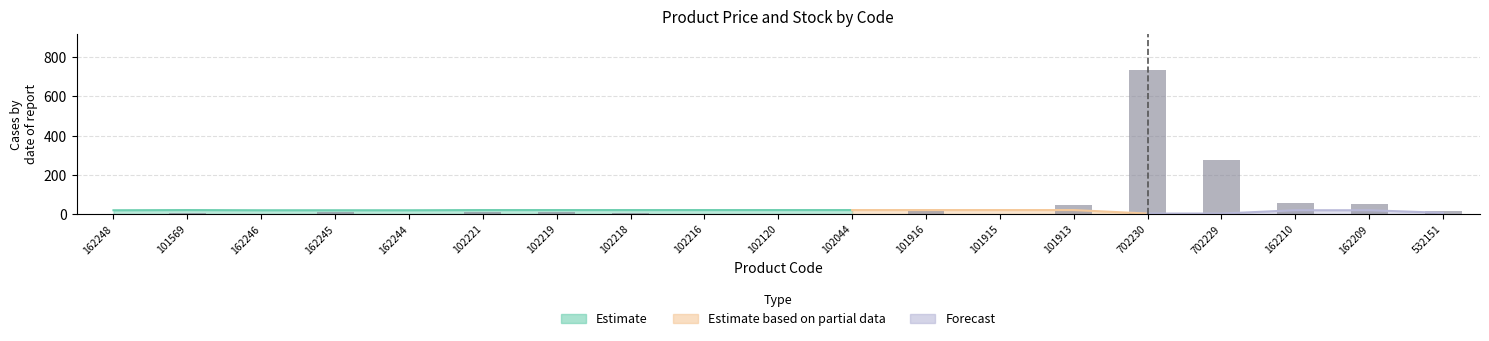

What is the difference between the second highest and second lowest values?

273